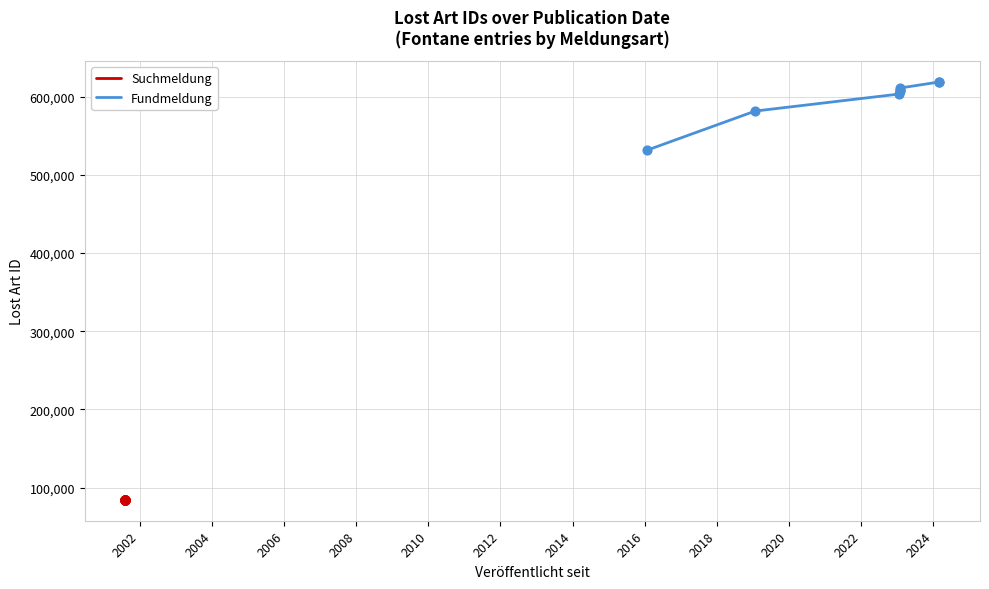

Approximately how many times larger is the value at 2016 compared to 2018?

1.0